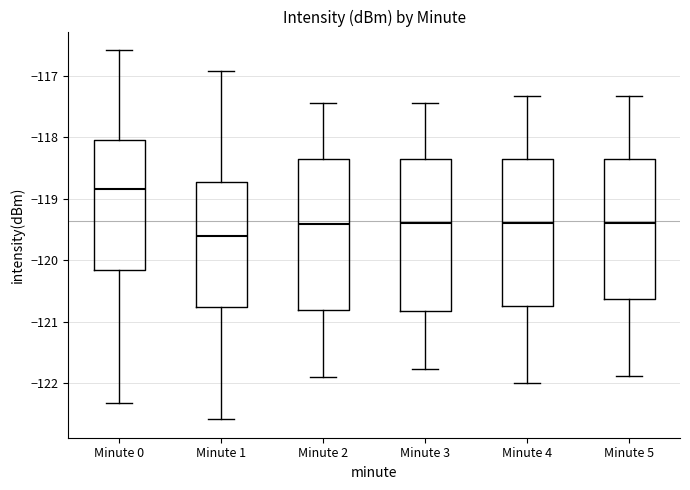

Which box's median line is the highest?

Minute 0